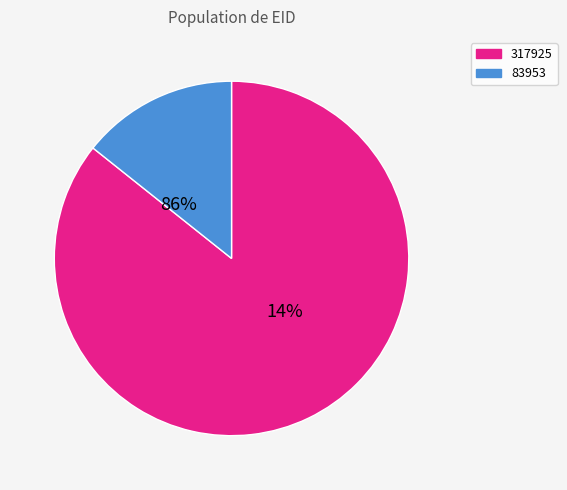

How many segments does this pie chart have?

2